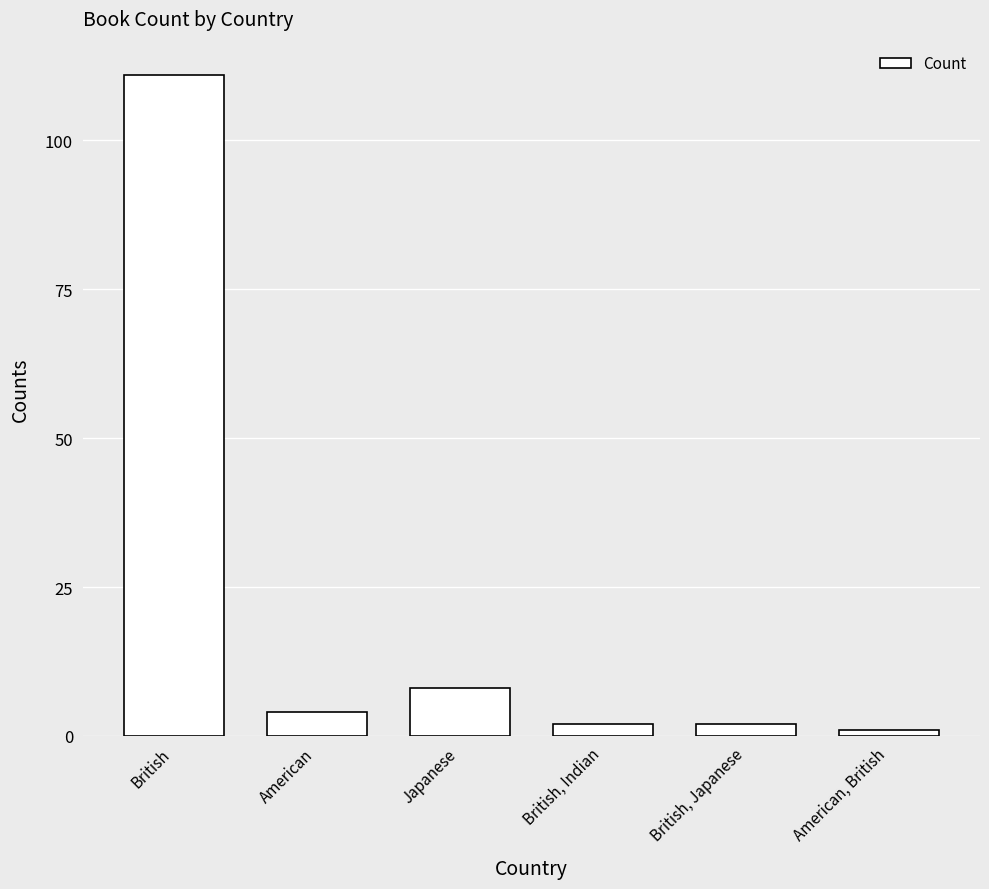

What is the label of the 5th bar from the right?

American